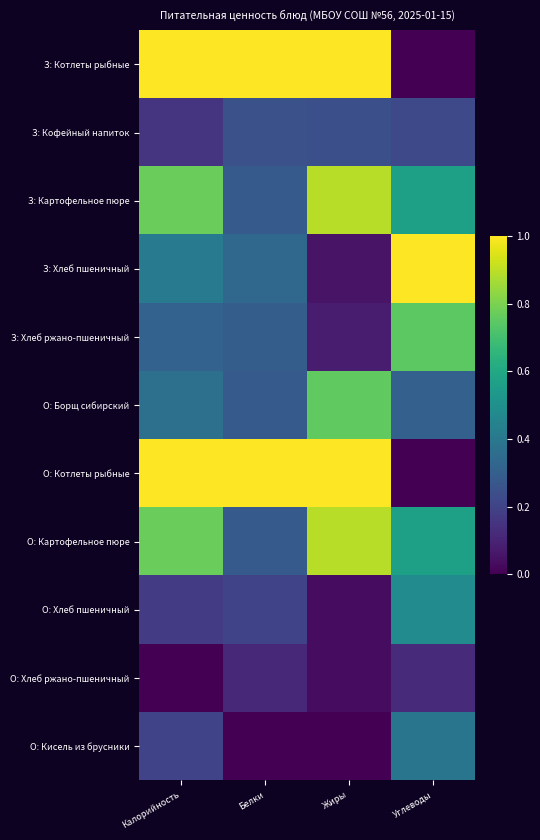

Rank the series at Жиры from lowest to highest value.

О: Кисель из брусники, О: Хлеб пшеничный, О: Хлеб ржано-пшеничный, З: Хлеб пшеничный, З: Хлеб ржано-пшеничный, З: Кофейный напиток, О: Борщ сибирский, З: Картофельное пюре, О: Картофельное пюре, З: Котлеты рыбные, О: Котлеты рыбные